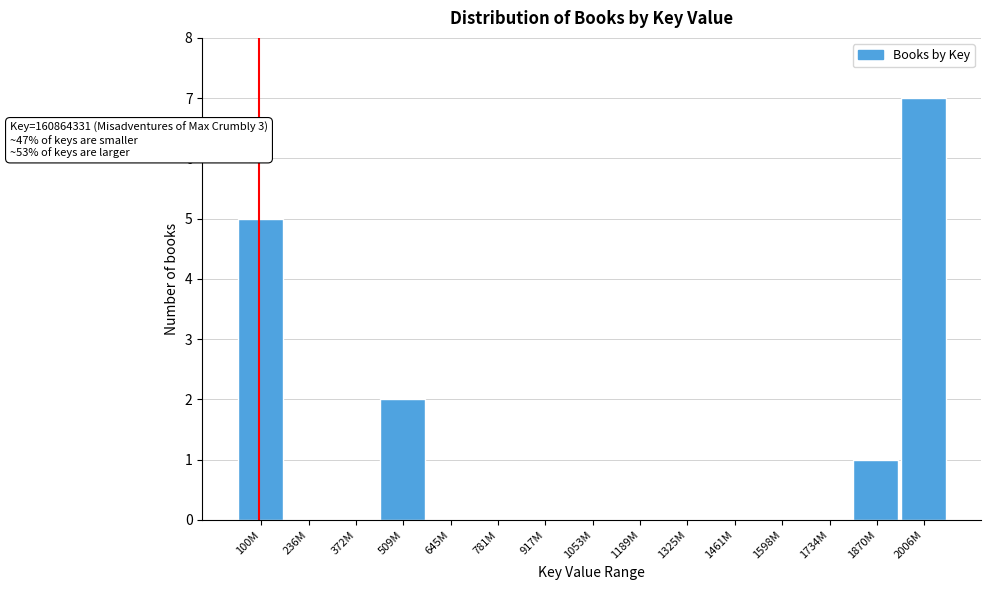

Reading left to right, what are all the values shown in this chart?

100M=5	236M=0	372M=0	509M=2	645M=0	781M=0	917M=0	1053M=0	1189M=0	1325M=0	1461M=0	1598M=0	1734M=0	1870M=1	2006M=7